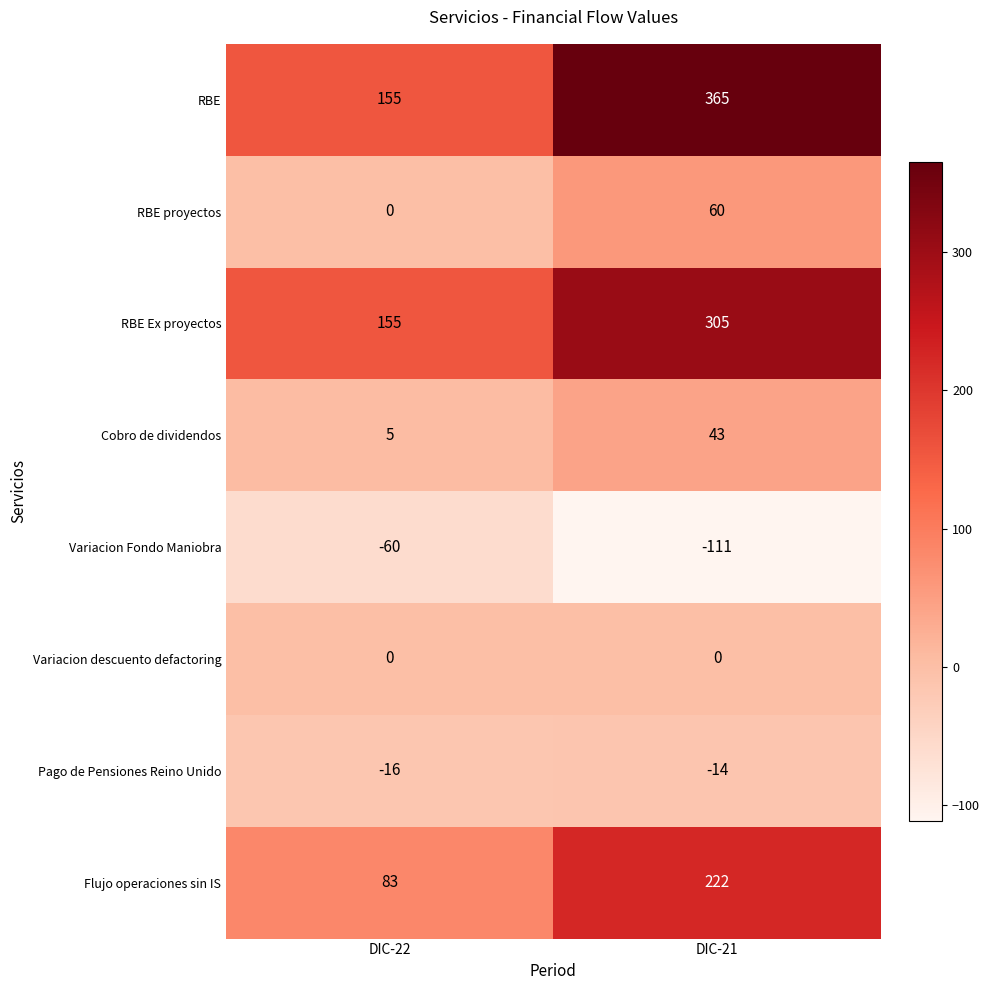

What is the difference between the Variacion Fondo Maniobra values at DIC-22 and DIC-21?

51